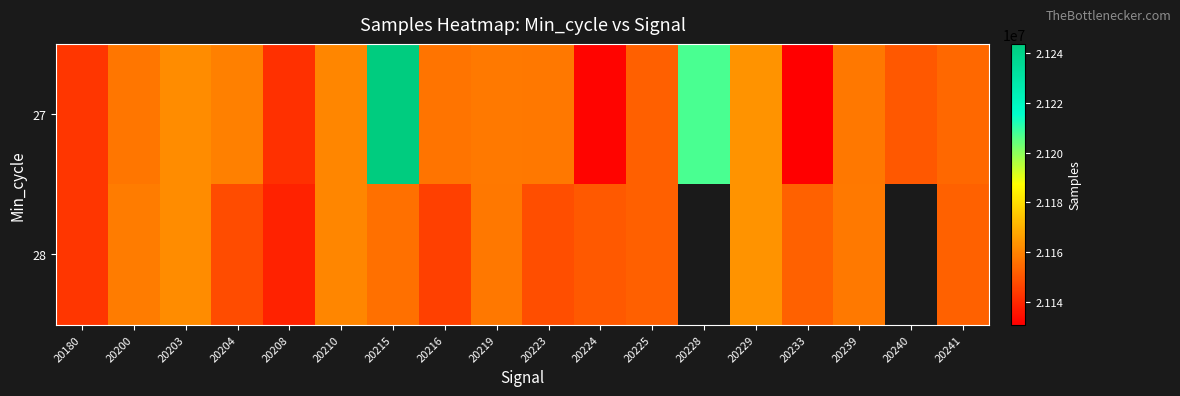

Where does the 28 series first go above 21155771?

20200